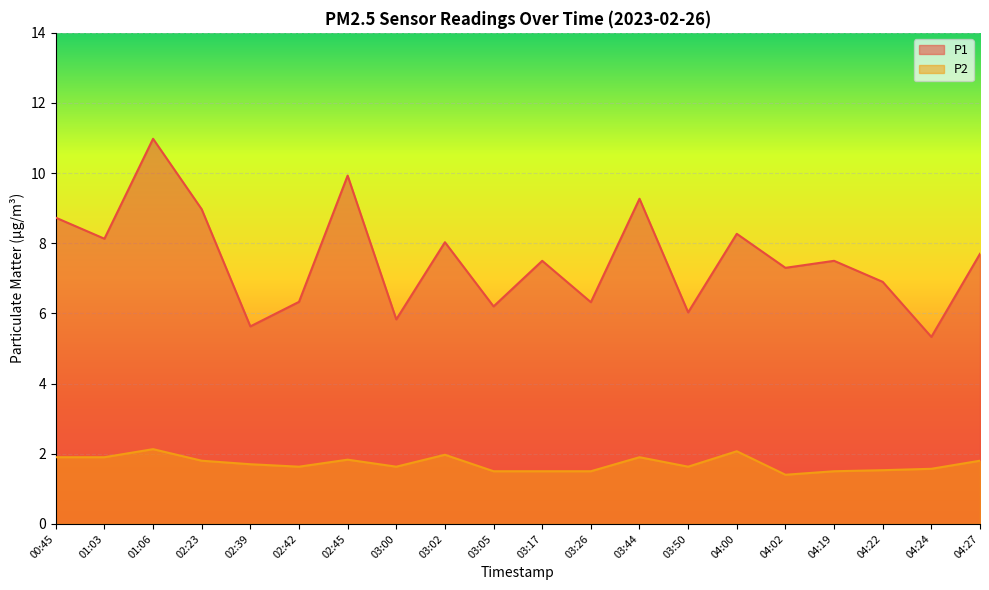

How many categories are shown in the chart?

20